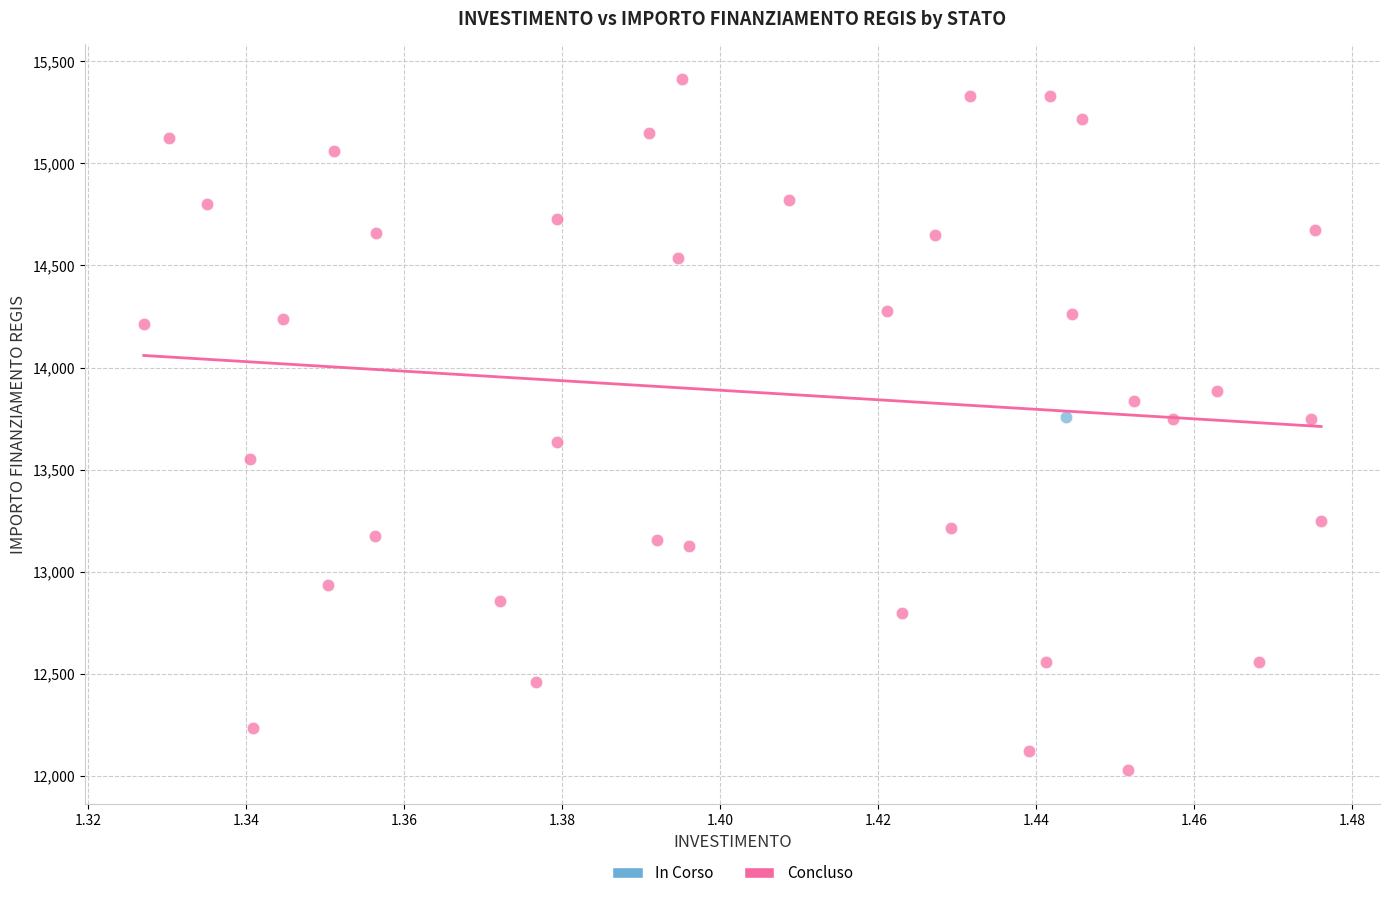

What are all the series names shown in the legend?

In Corso, Concluso